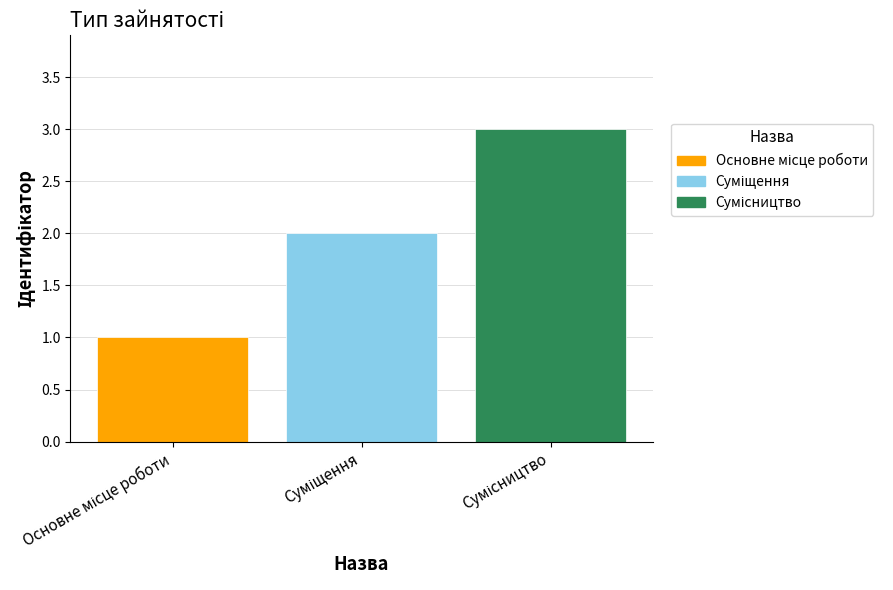

What is the greatest value displayed?

3